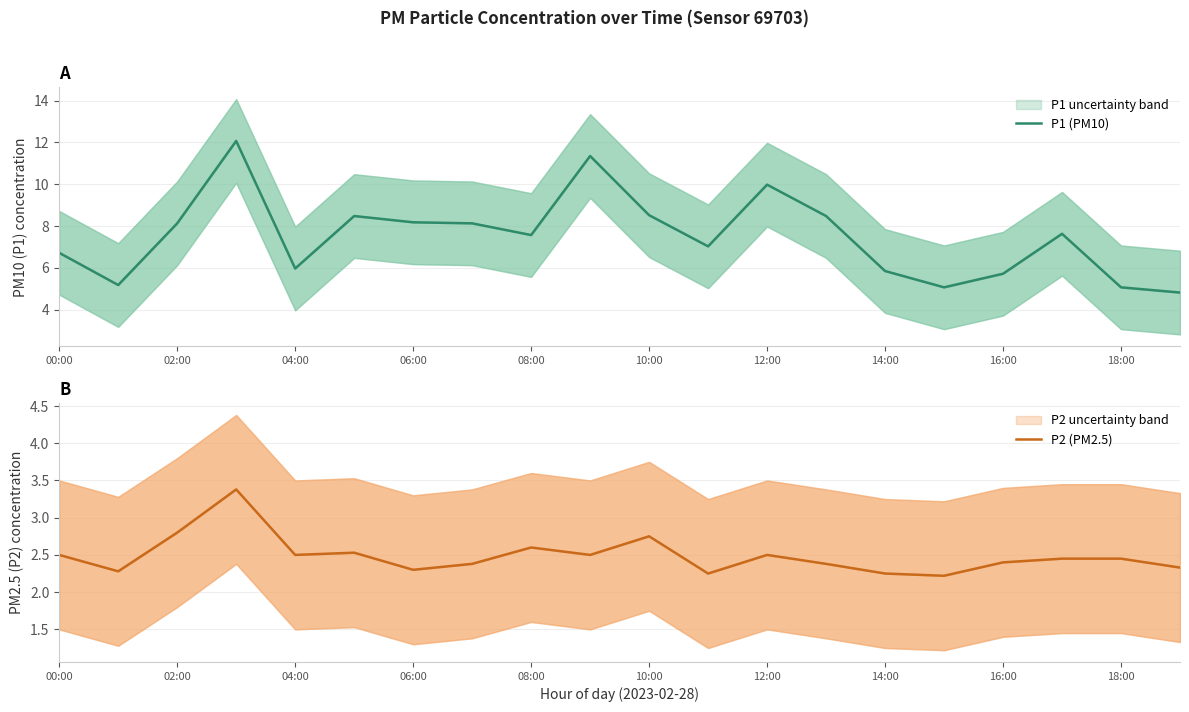

In P1 (PM10), how many points are higher than both neighbors (excluding endpoints)?

5